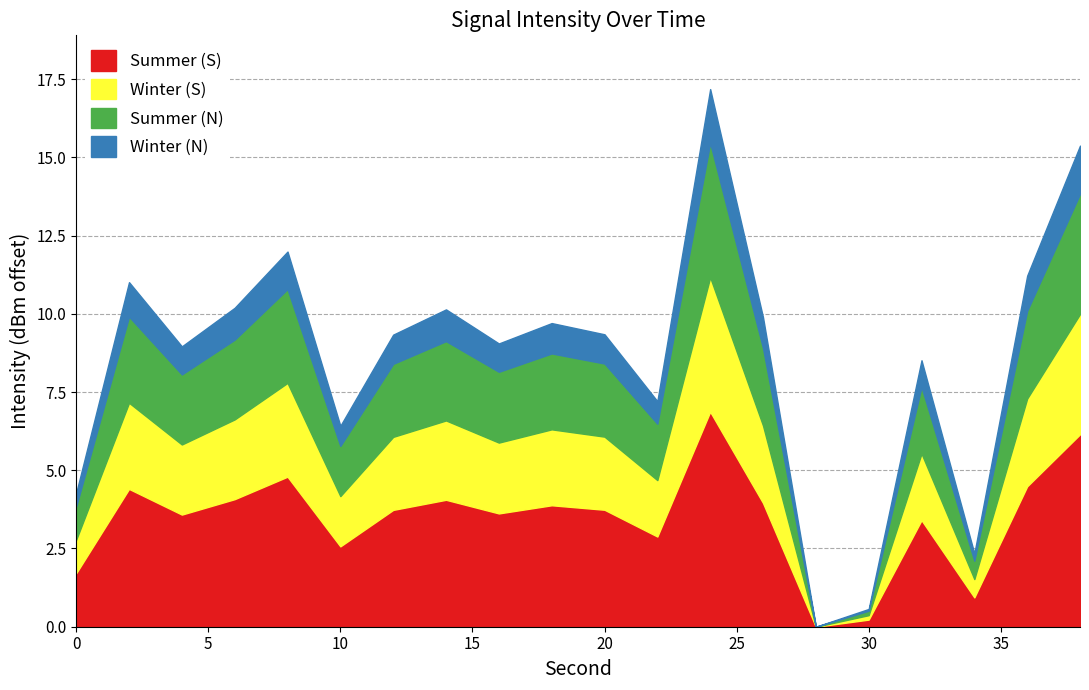

Does the chart have visible grid lines?

Yes